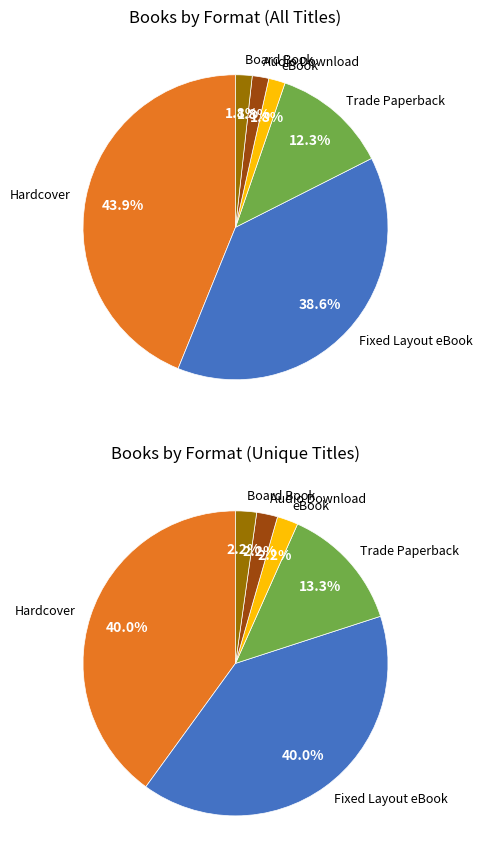

To the nearest percent, what is the difference between the largest and smallest slice percentages?

42%